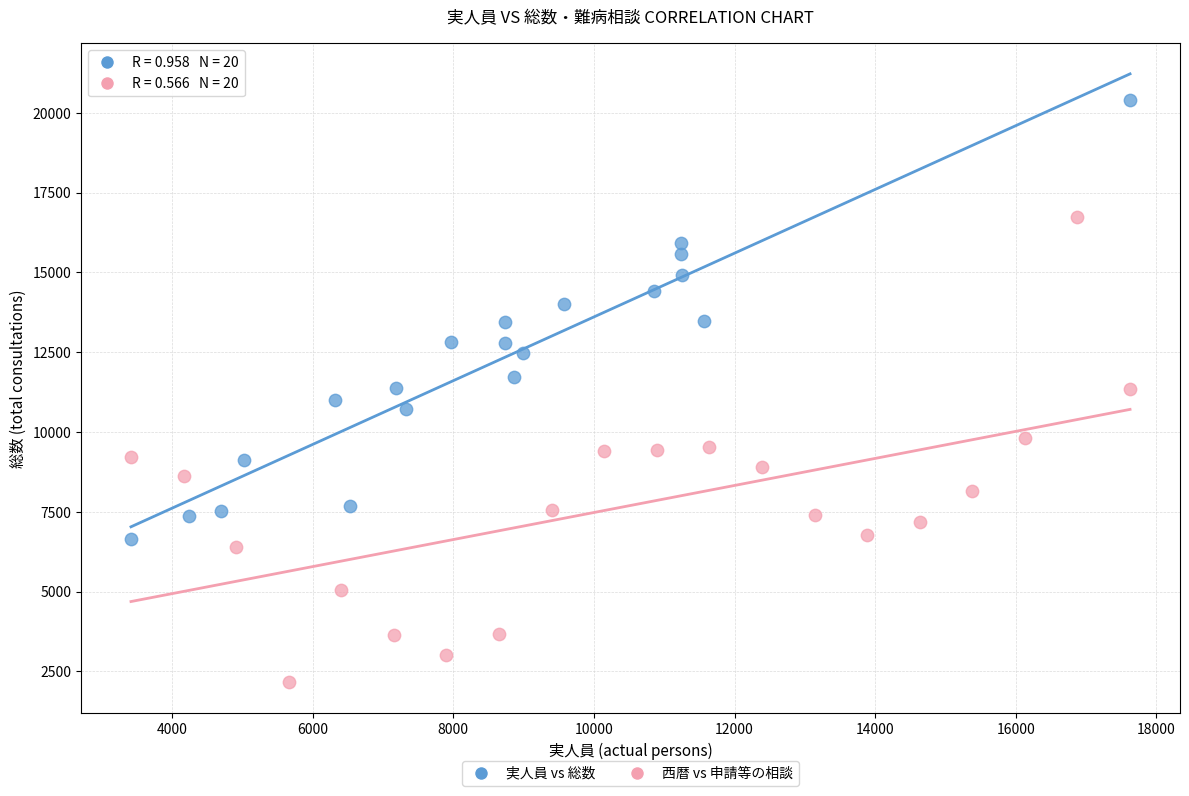

Which series reaches the minimum Y coordinate?

西暦 vs 申請等の相談